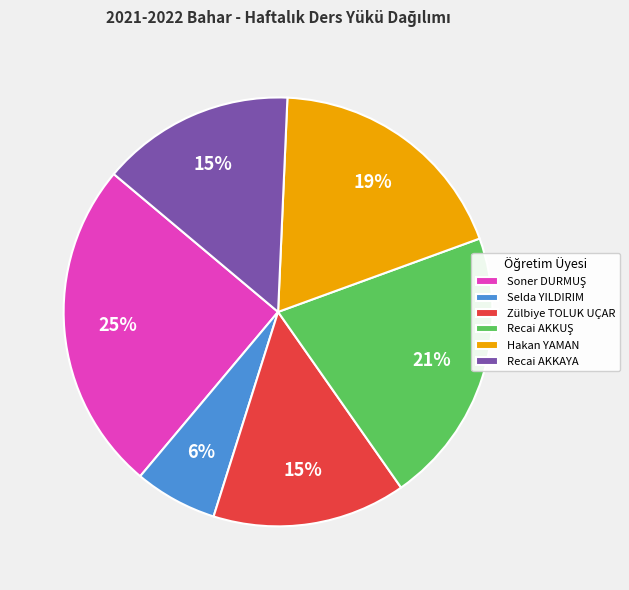

Do Zülbiye TOLUK UÇAR and Hakan YAMAN together represent more than half of the pie?

No